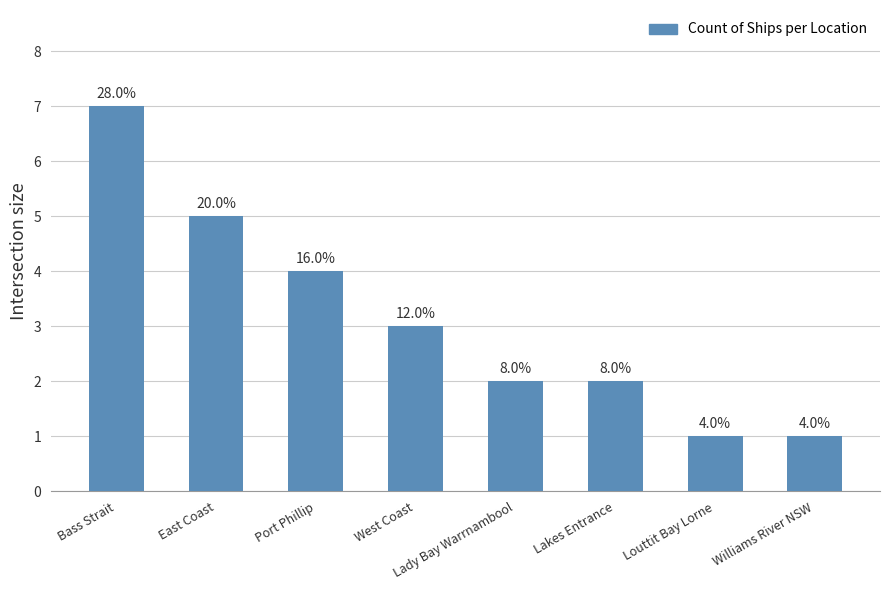

How many bars are there in total?

8